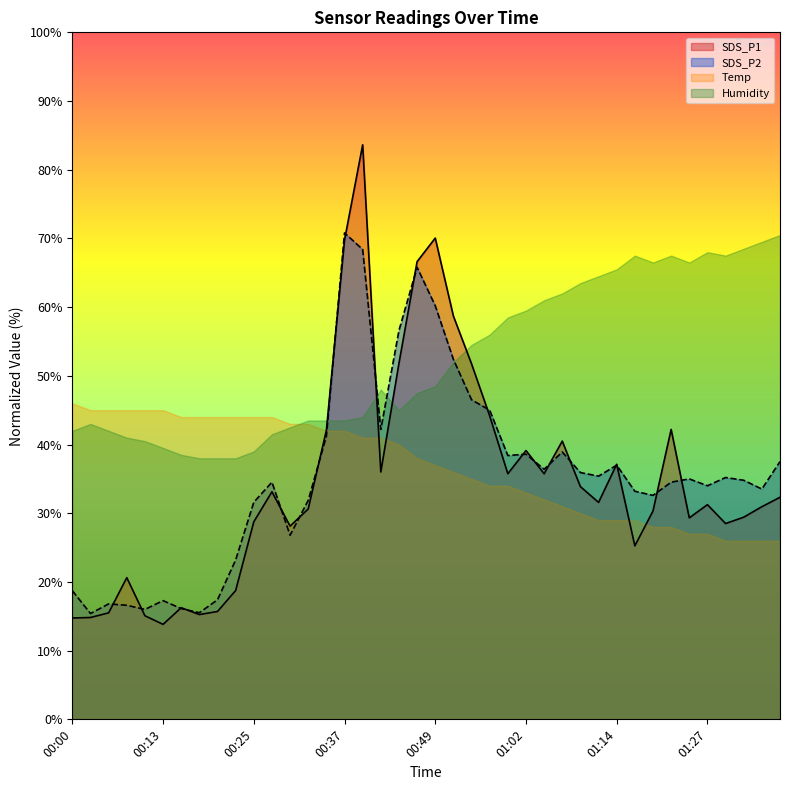

What is the label of the 23rd point from the left?

00:54